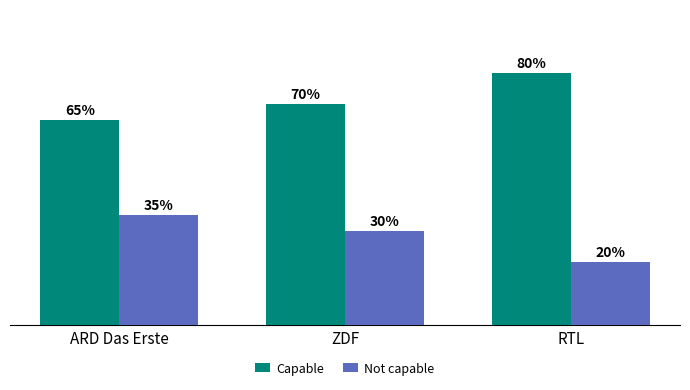

What are all the series names shown in the legend?

Capable, Not capable